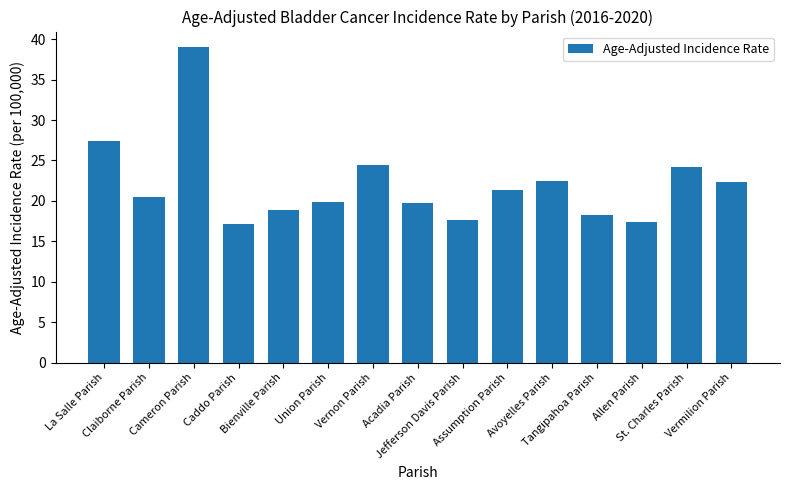

What is the difference between the maximum and minimum values?

21.9